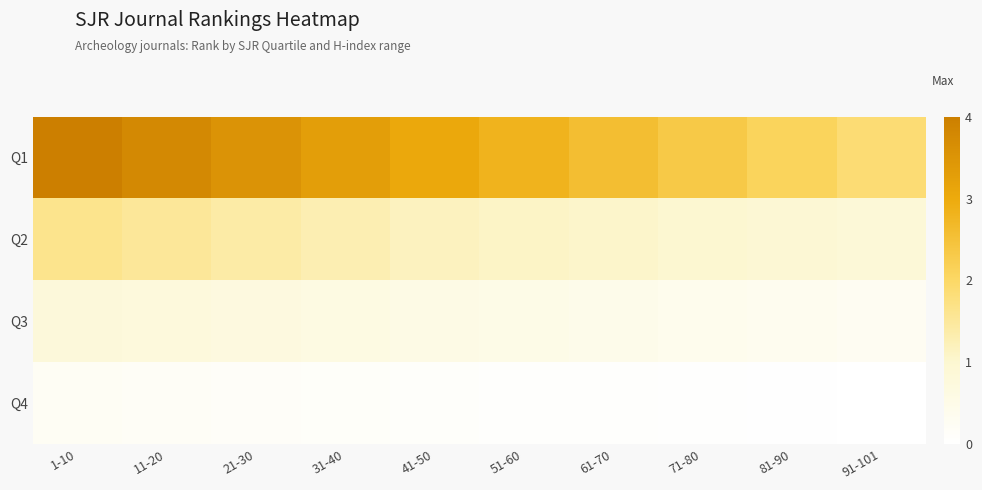

Which series changed the most between 31-40 and 91-101?

Q1